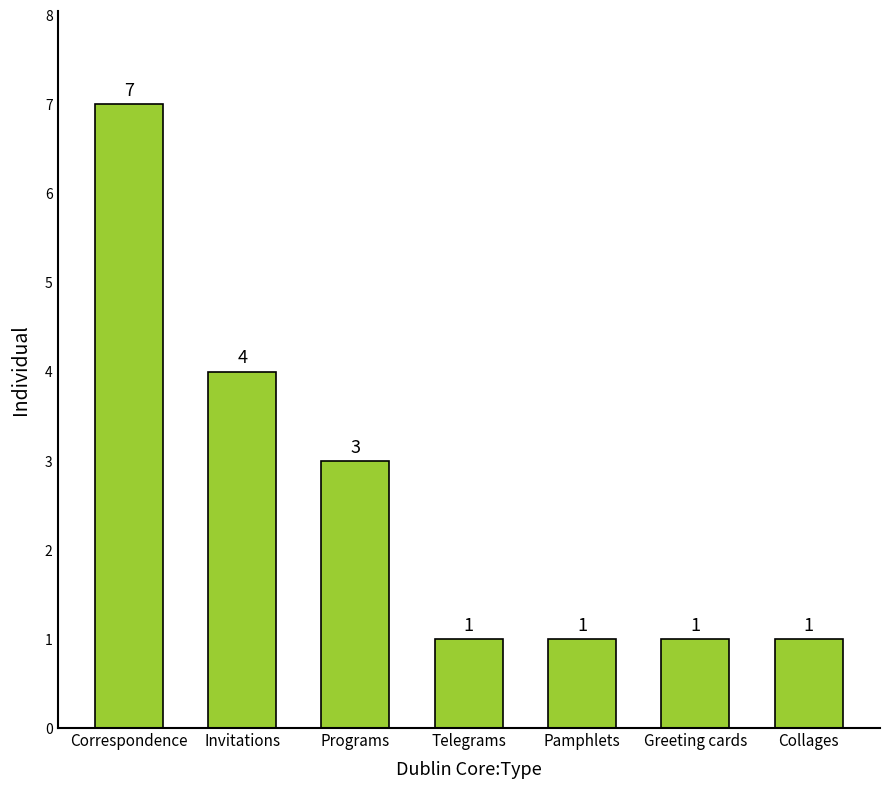

What is the change in value from Correspondence to Telegrams?

-6